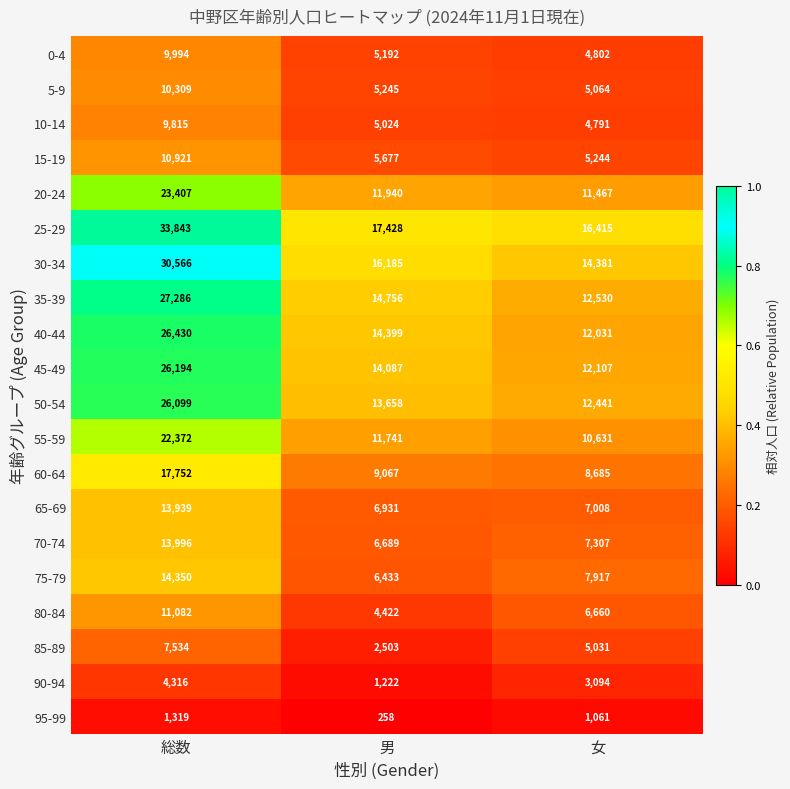

Which category has the lowest value across all series?

男